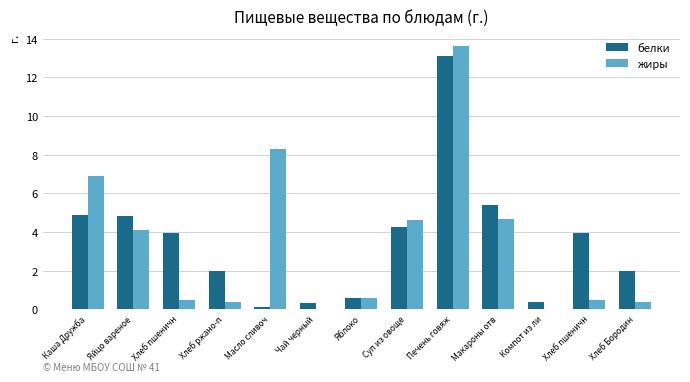

Reading right to left, what are all the values shown in this chart?

белки: 2.0	3.9	0.4	5.4	13.1	4.3	0.6	0.3	0.1	2.0	3.9	4.8	4.9
жиры: 0.4	0.5	0.0	4.7	13.6	4.6	0.6	0.0	8.3	0.4	0.5	4.1	6.9